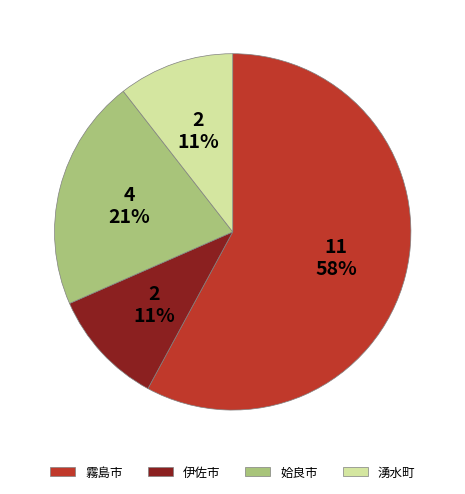

Is the sum of 伊佐市 and 湧水町 greater than half?

No